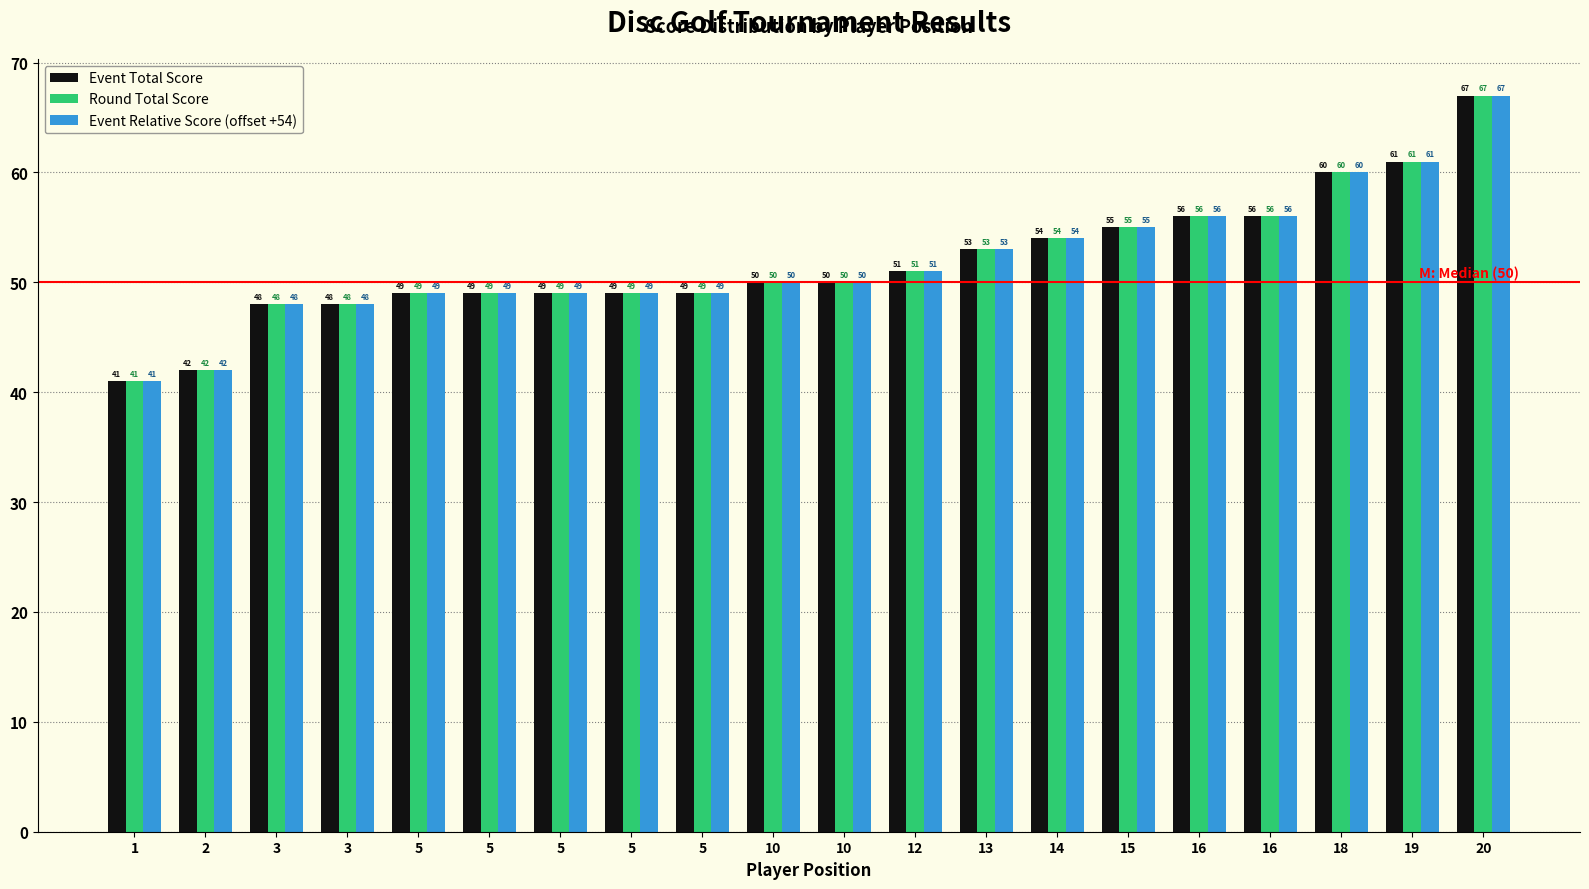

Does the chart contain any negative values?

No